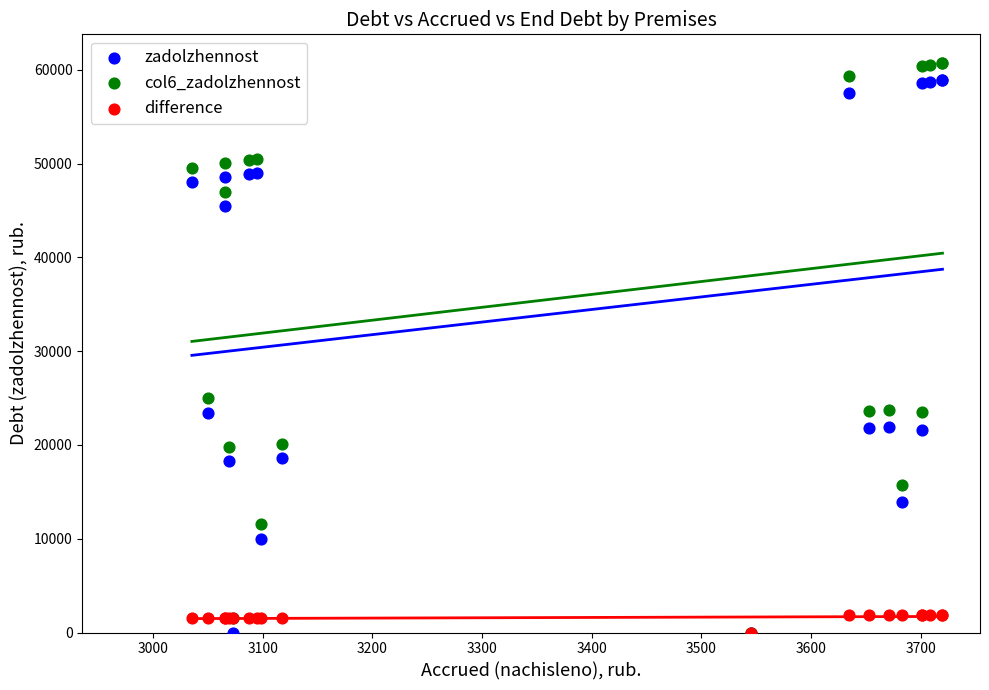

Which series has the widest spread of Y values?

col6_zadolzhennost